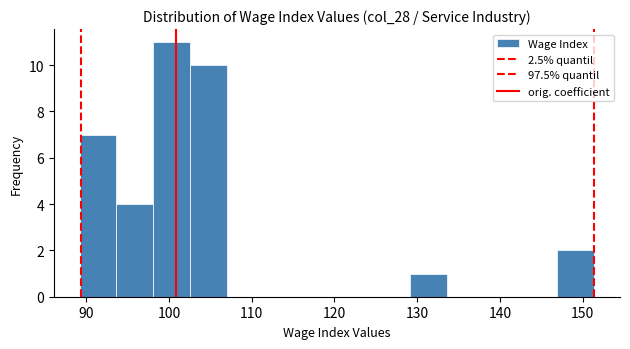

What is the height of the bar covering 147 to 151 on the x-axis? Neither the bar edges nor the heights are printed on the chart, so give them approximately, as read against the axes.

2